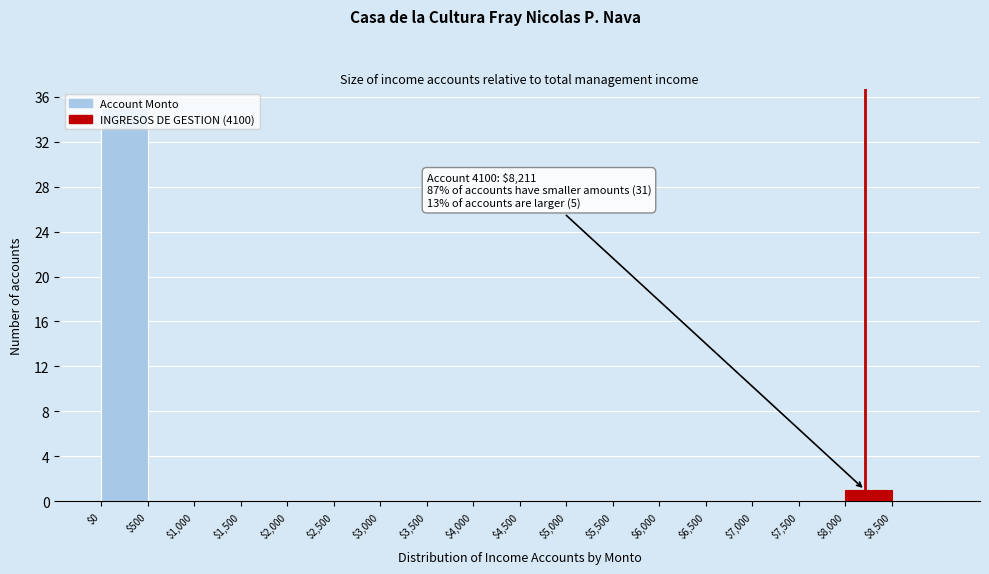

Which range on the x-axis has the tallest bar?

0 to 500